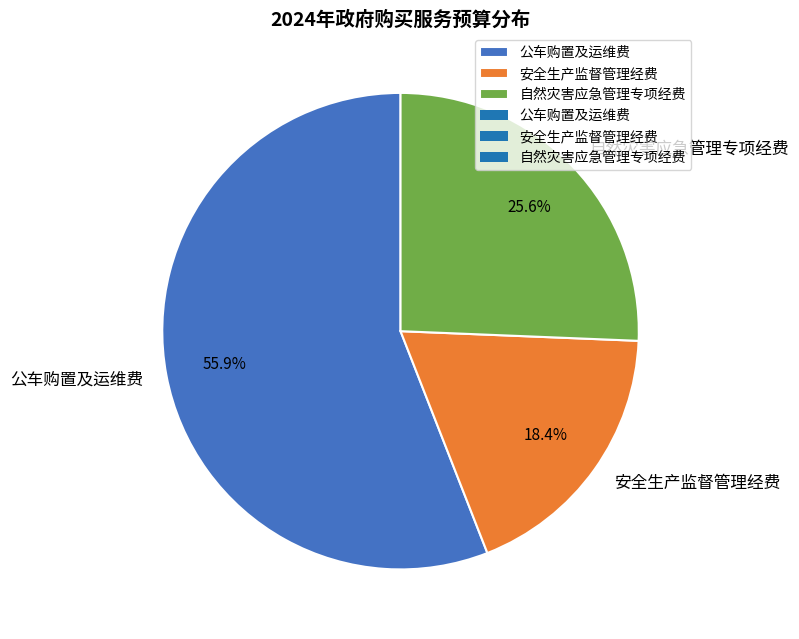

What percentage do 公车购置及运维费 and 安全生产监督管理经费 together represent?

74.4%